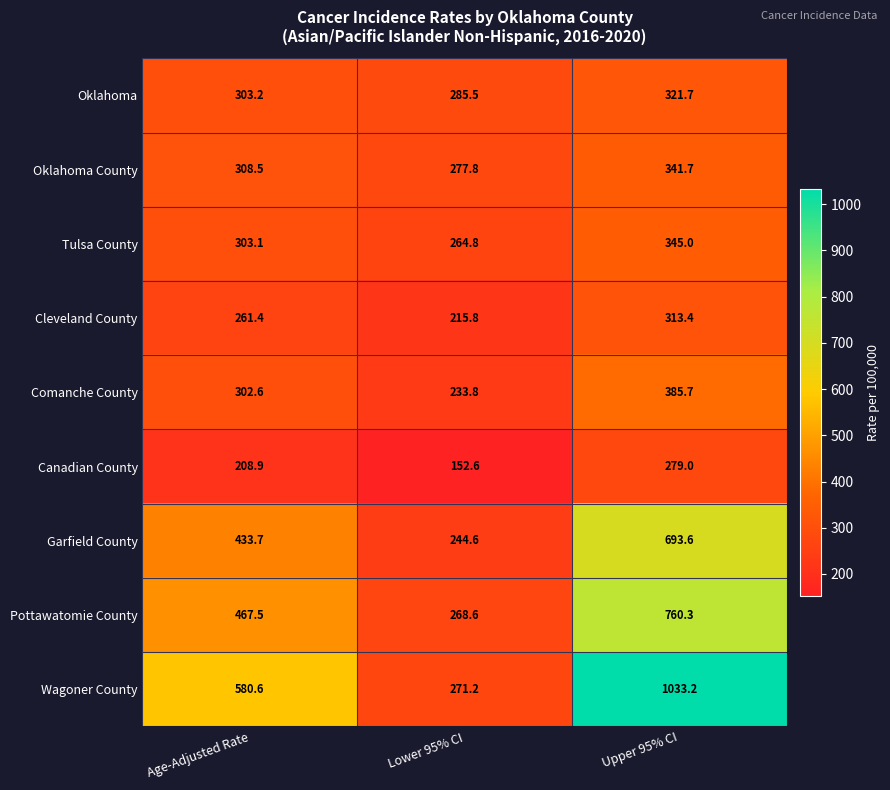

List the series in order of their peak value, highest first.

Wagoner County, Pottawatomie County, Garfield County, Comanche County, Tulsa County, Oklahoma County, Oklahoma, Cleveland County, Canadian County